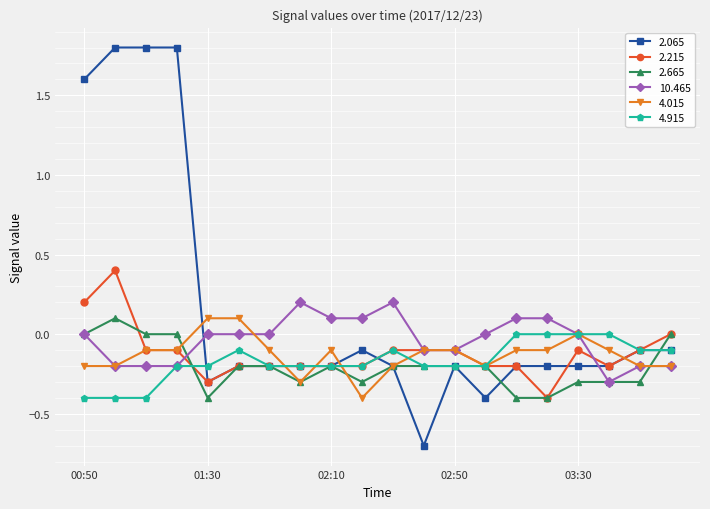

What is the sum of all 2.215 values?

-2.4